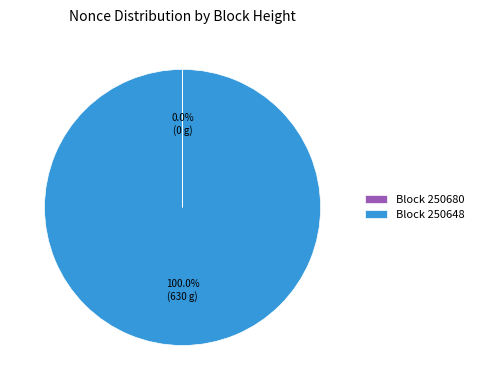

Which category accounts for the majority?

Block 250648